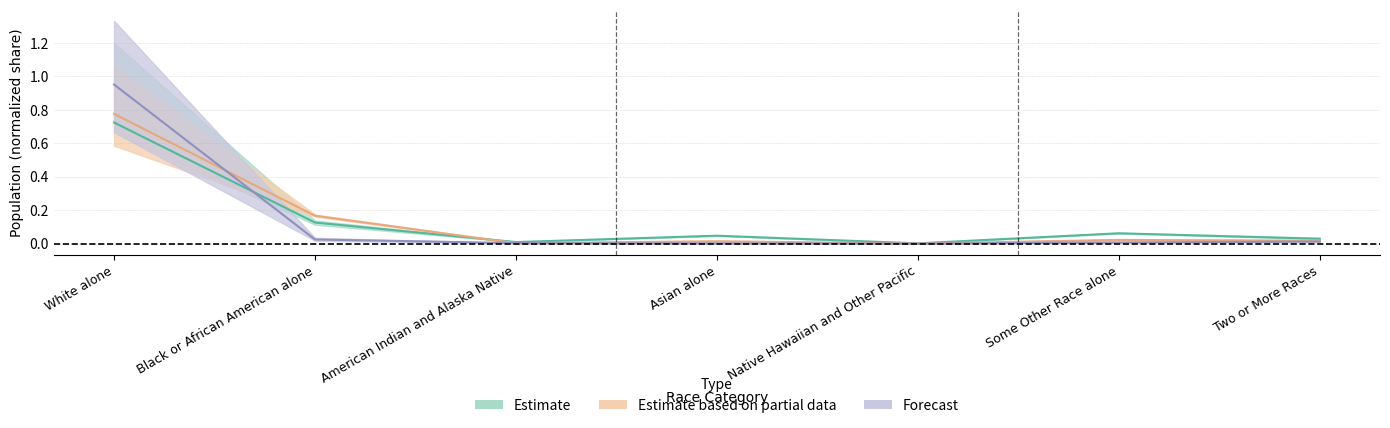

Does the chart display data point markers on the line(s)?

No